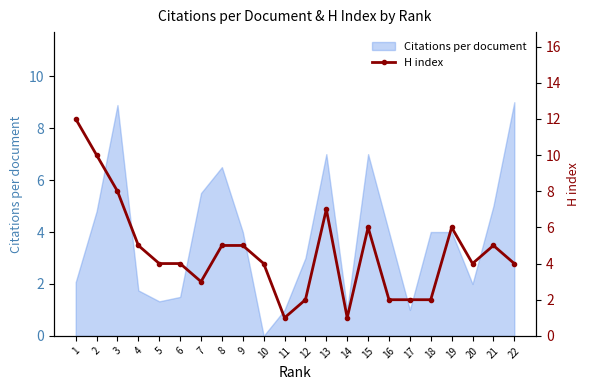

True or false: Citations per document has a value of 7.0 at 13.

True